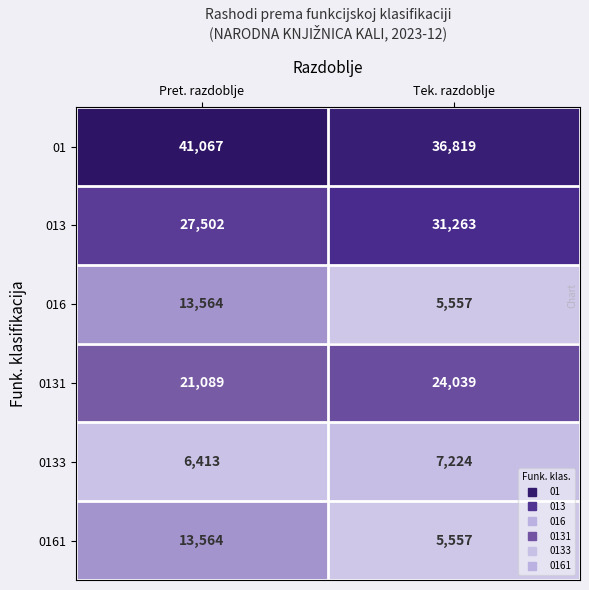

Which category has the lowest value in the 0133 series?

Pret. razdoblje